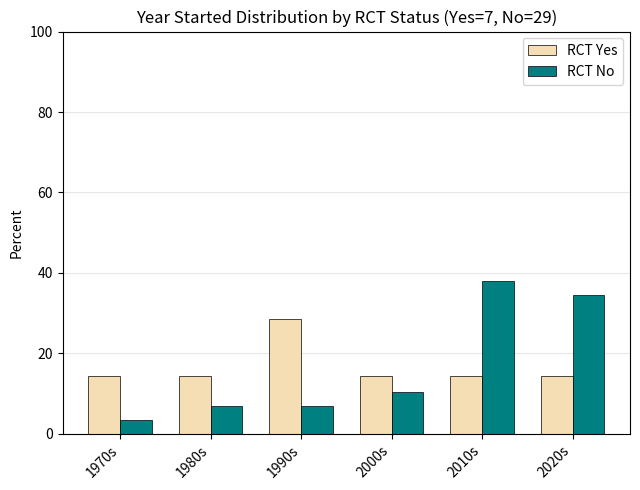

Is the value of RCT Yes at 1970s greater than the value of RCT No at 1990s?

Yes